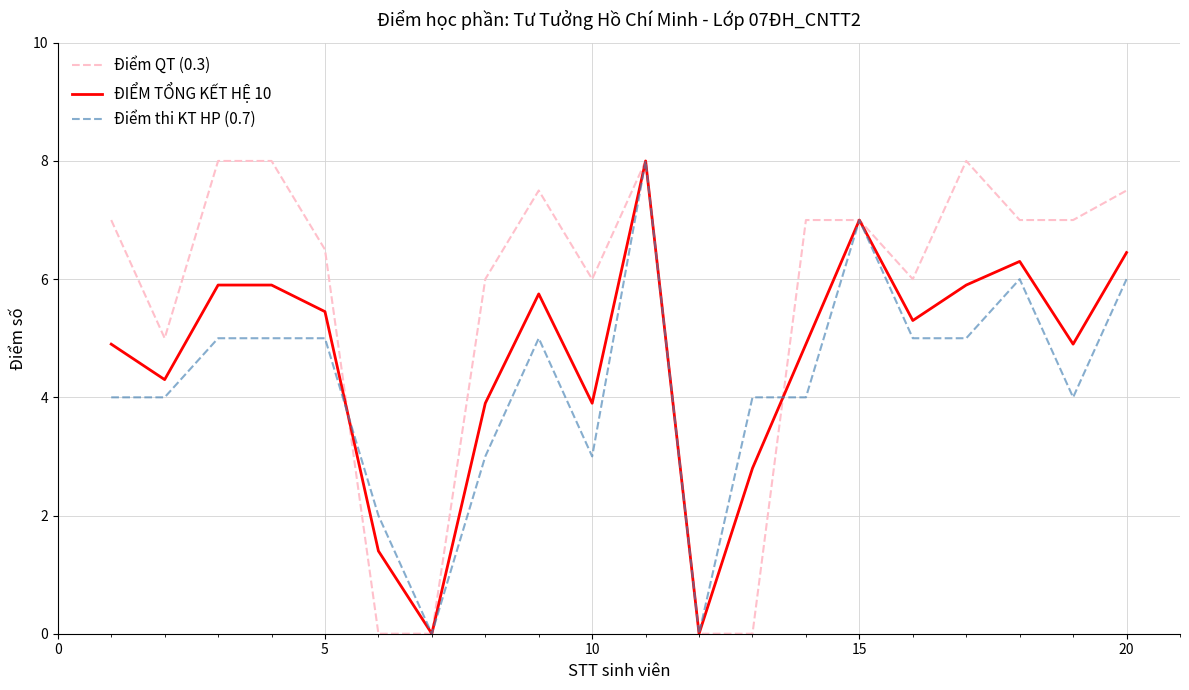

List the series in order of their overall mean, lowest first.

Điểm thi KT HP (0.7), ĐIỂM TỔNG KẾT HỆ 10, Điểm QT (0.3)